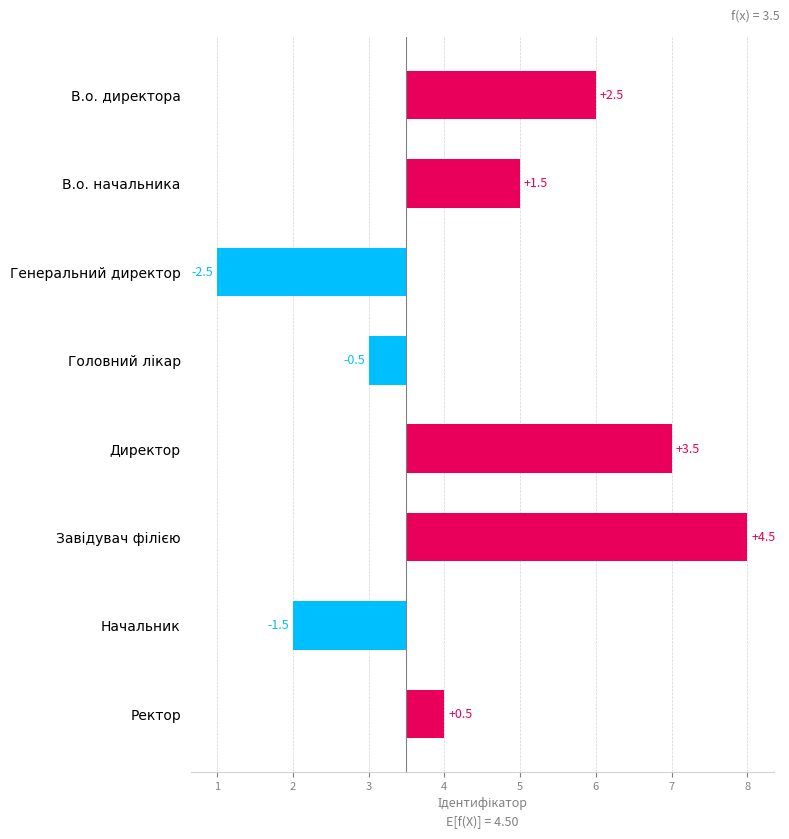

Reading left to right, transcribe all the data shown in this chart.

2.5	1.5	-2.5	-0.5	3.5	4.5	-1.5	0.5